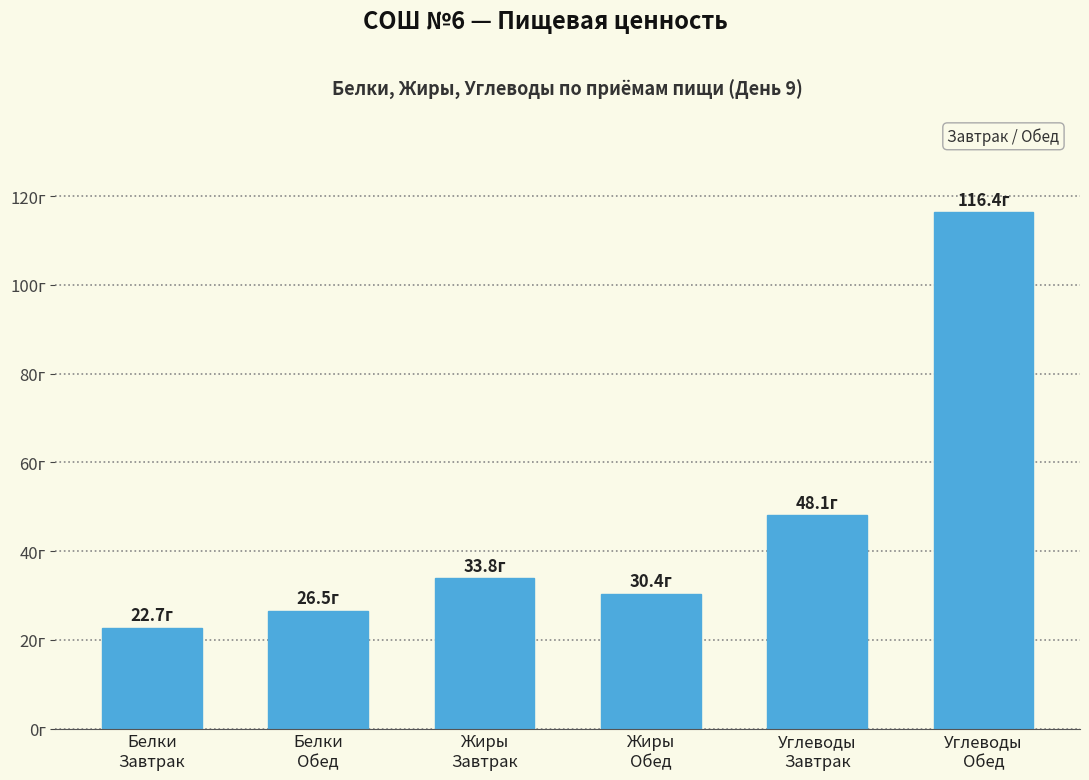

Are the bars horizontal?

No